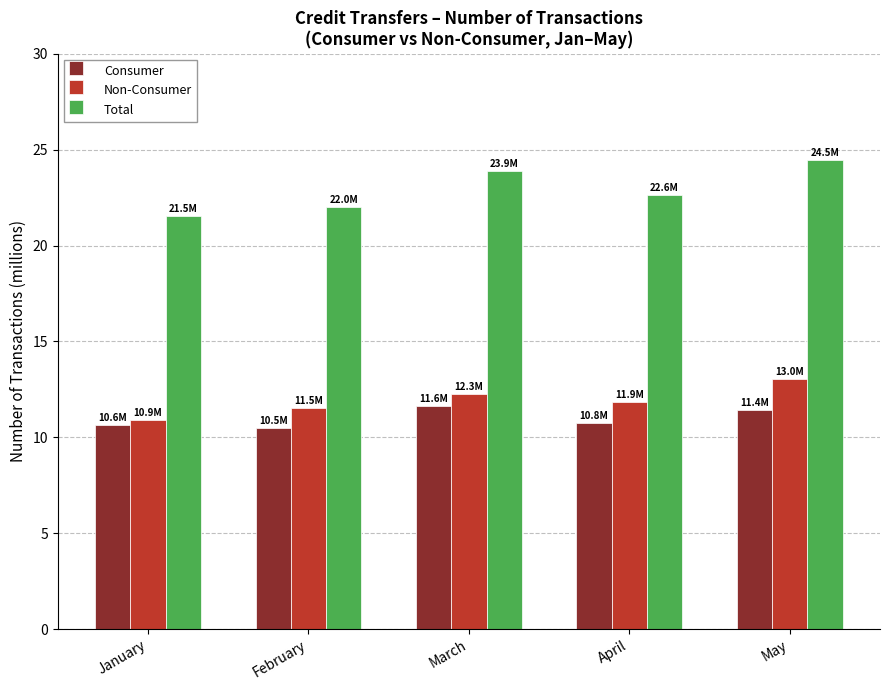

The value of Non-Consumer at February is 11.5. True or false?

True